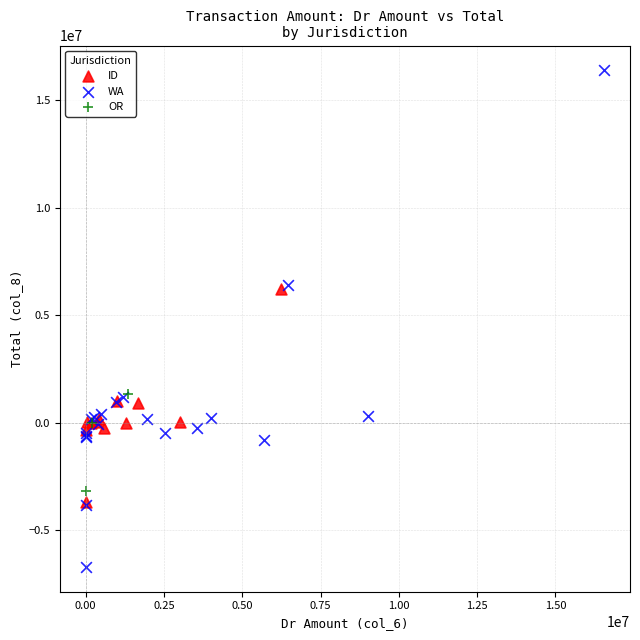

Which series reaches the minimum Y coordinate?

WA